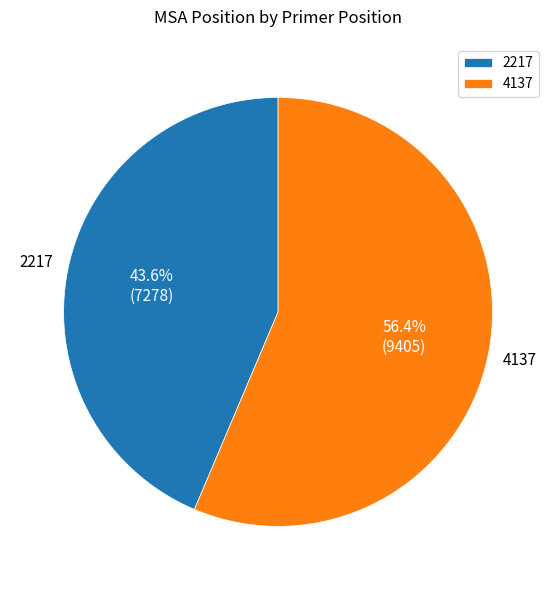

How many segments does this pie chart have?

2